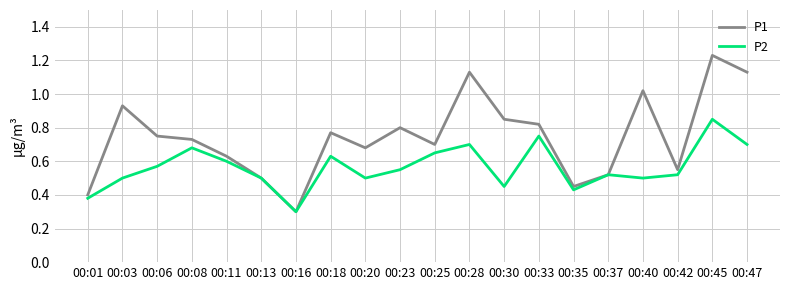

True or false: P1 has a value of 0.9 at 00:20.

False